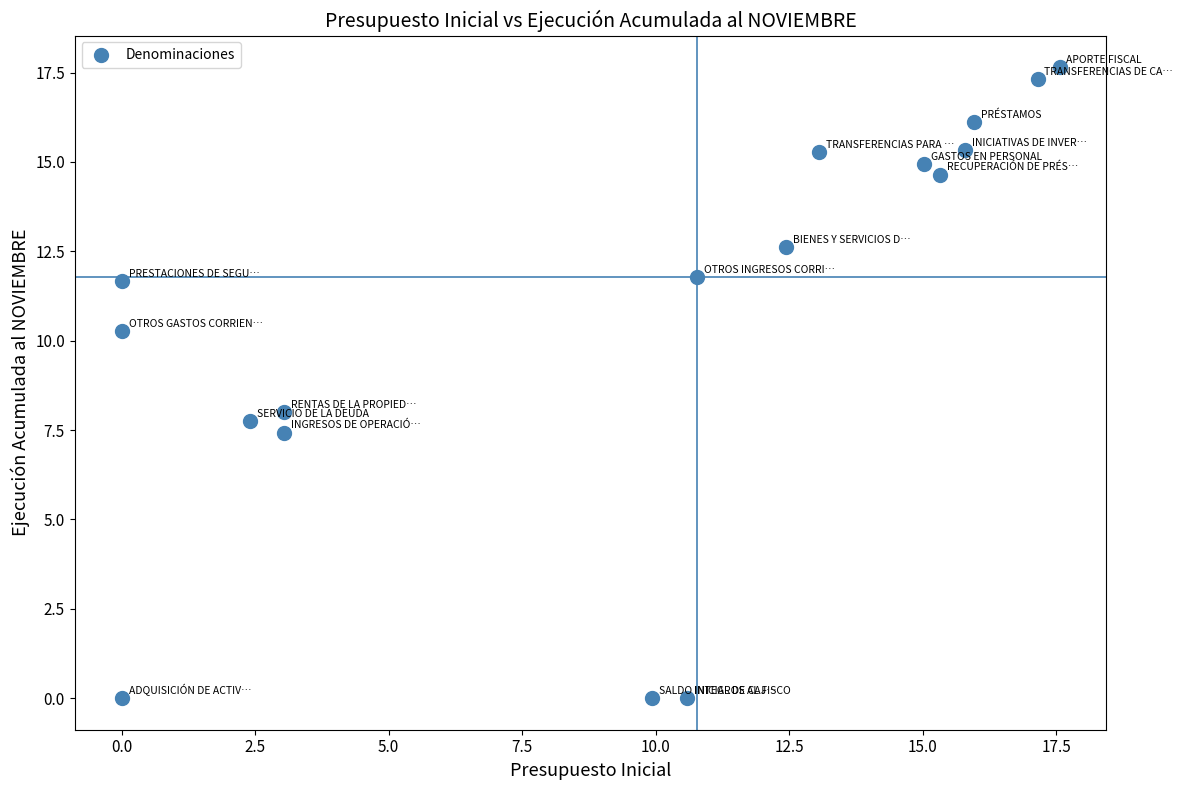

What is the range of X values (max minus min)?

17.6